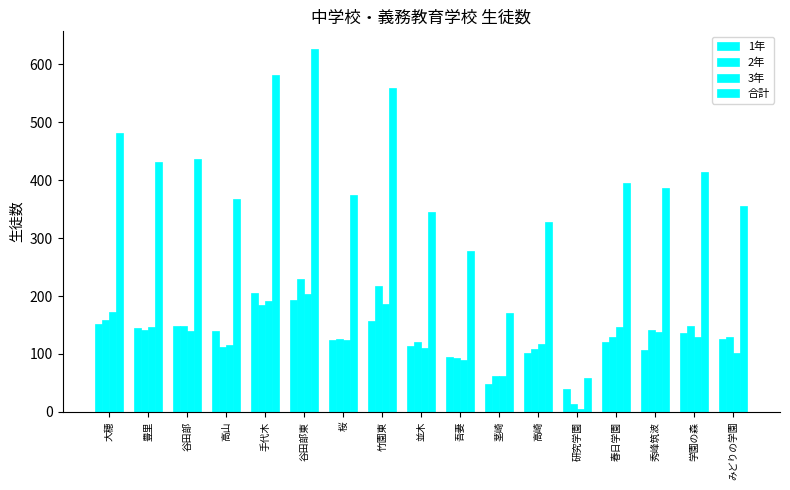

Which series changed the most between 並木 and 学園の森?

合計